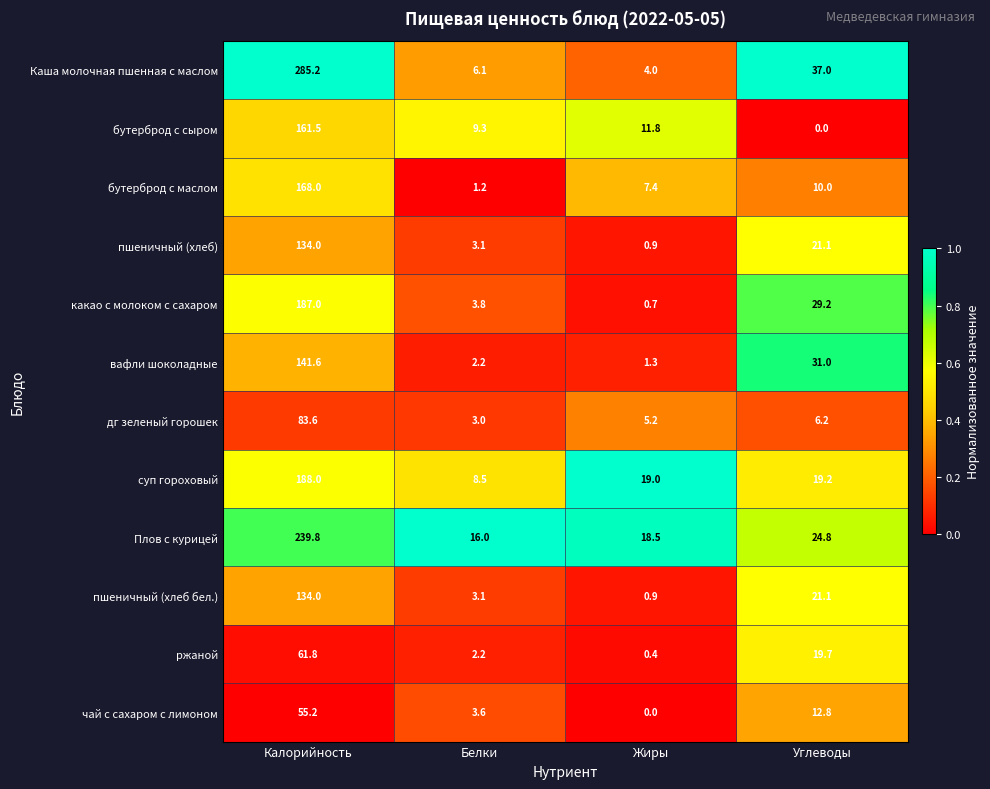

The бутерброд с сыром series shows 0.0 at Углеводы. True or false?

True